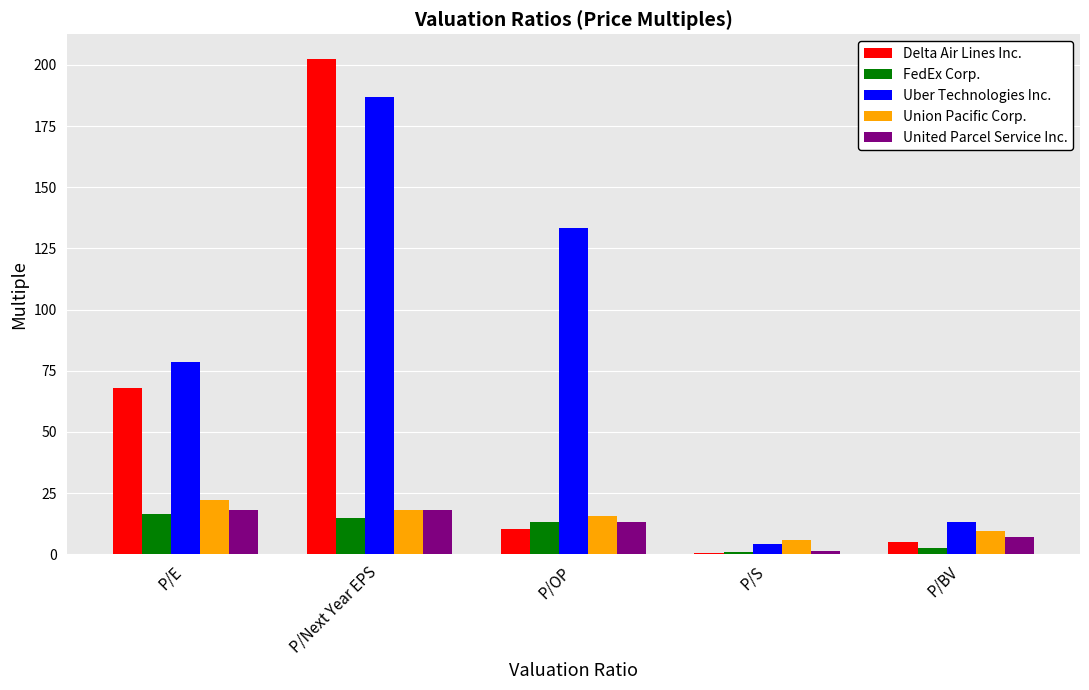

At which category is the sum across all series the highest?

P/Next Year EPS